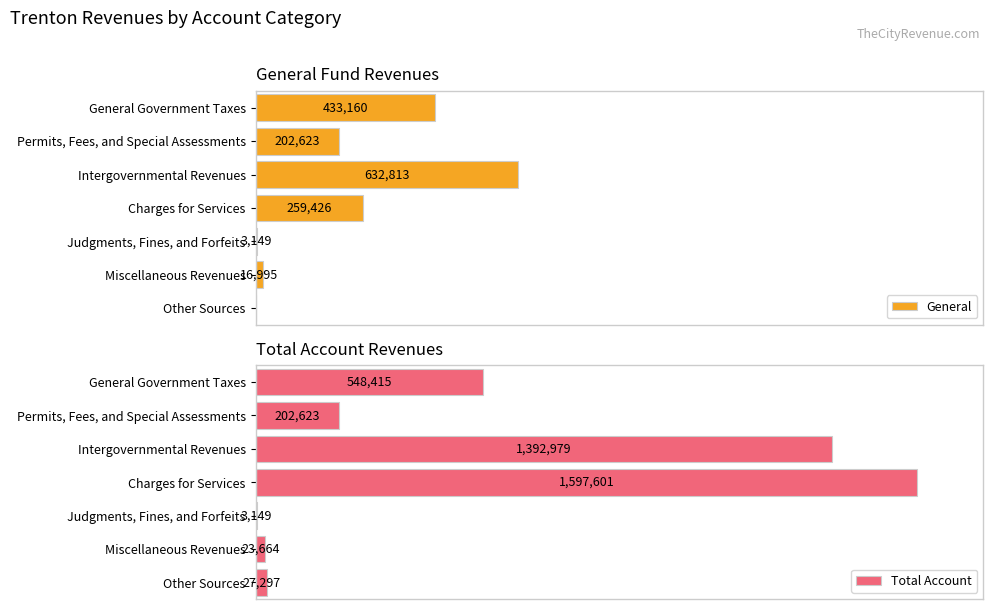

Are the bars horizontal?

Yes